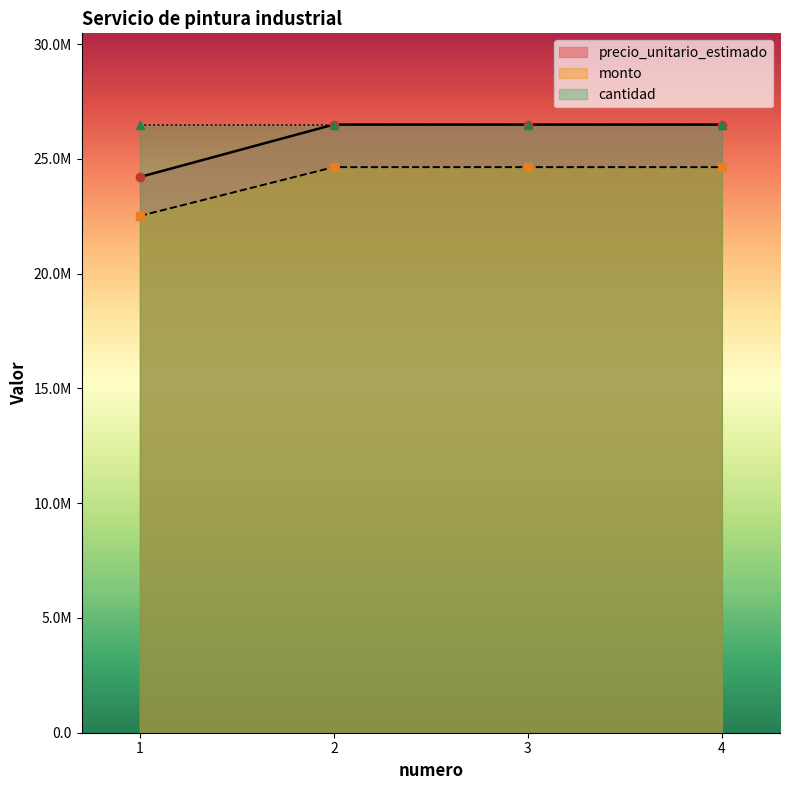

At which category is the sum across all series the highest?

2